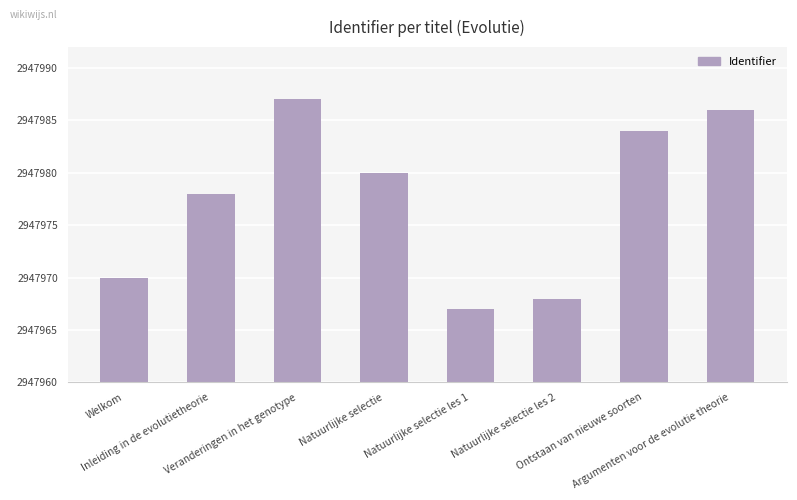

Which has a higher value, Natuurlijke selectie les 2 or Veranderingen in het genotype?

Veranderingen in het genotype